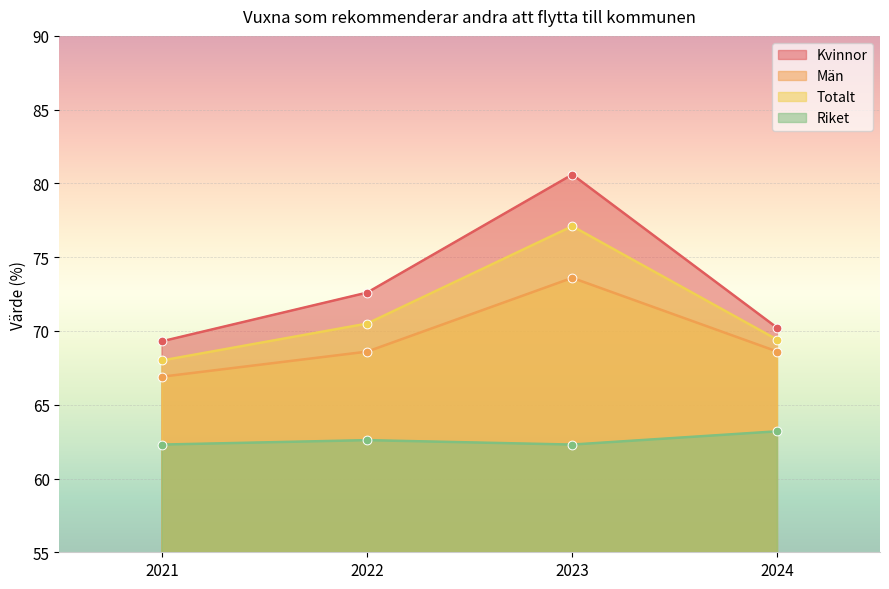

Which series has the largest total across all categories?

Kvinnor